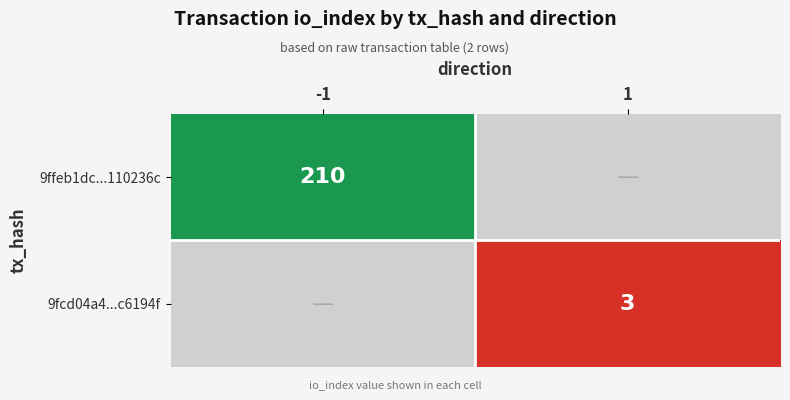

What is the greatest value displayed?

210.0